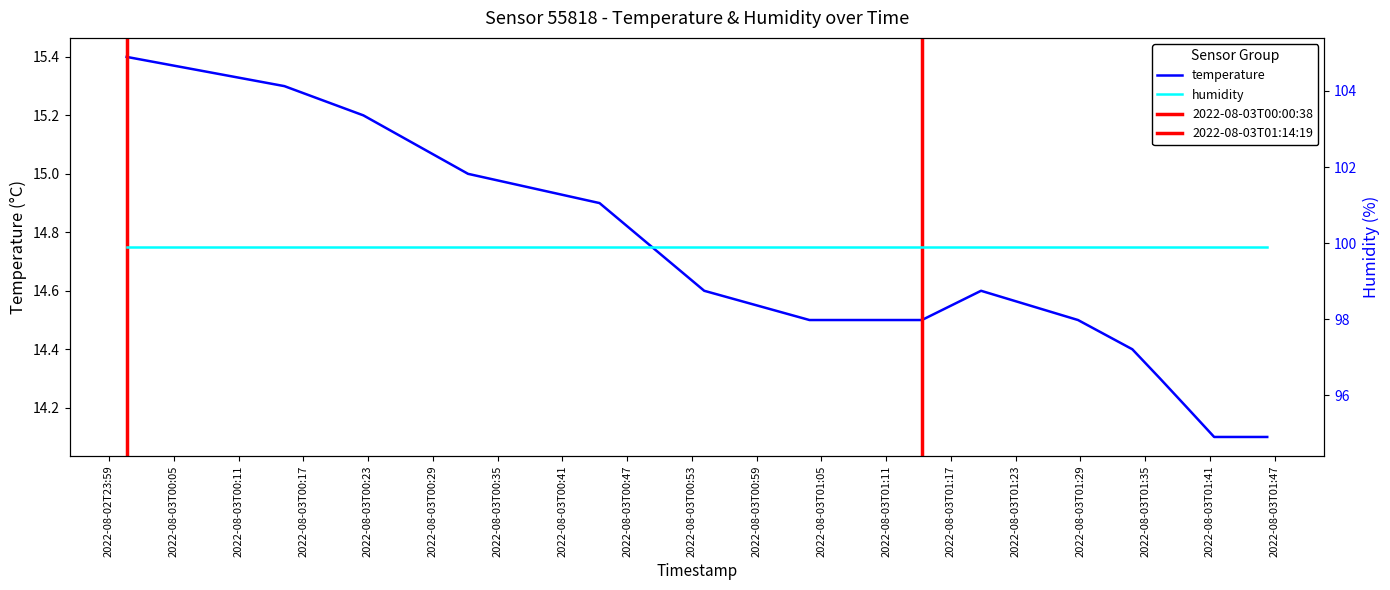

Is it true that the value at 2022-08-03T00:00:38 is 15.4?

True